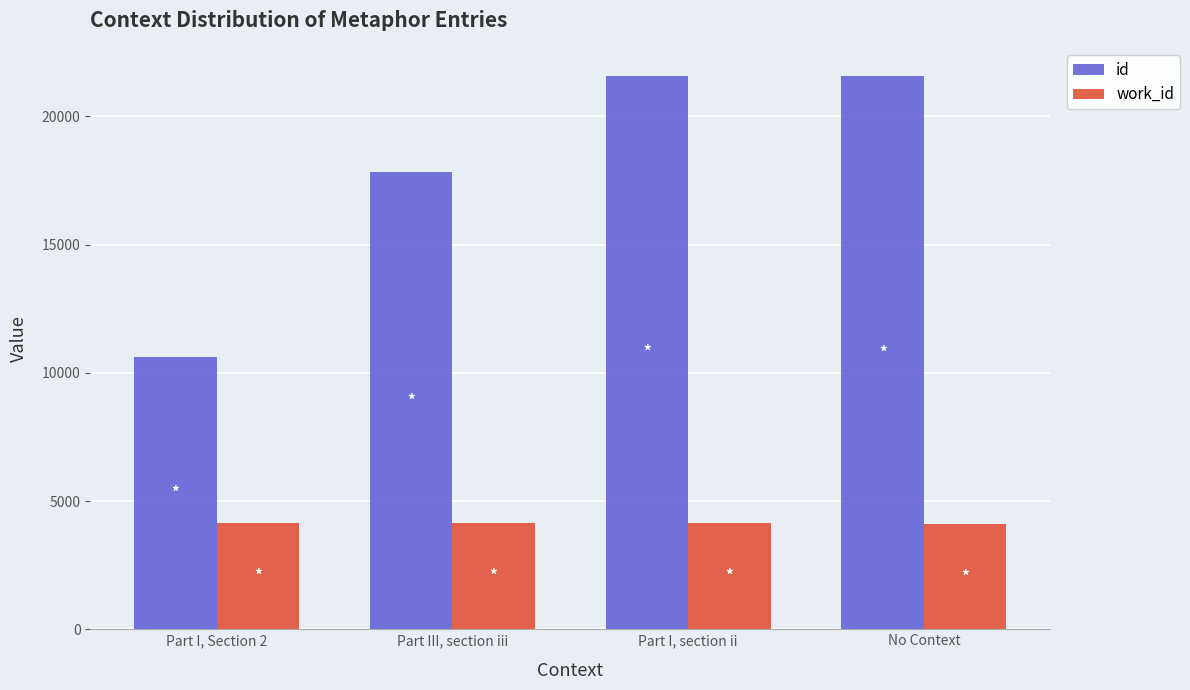

Is the value of work_id at Part I, Section 2 greater than the value of id at No Context?

No